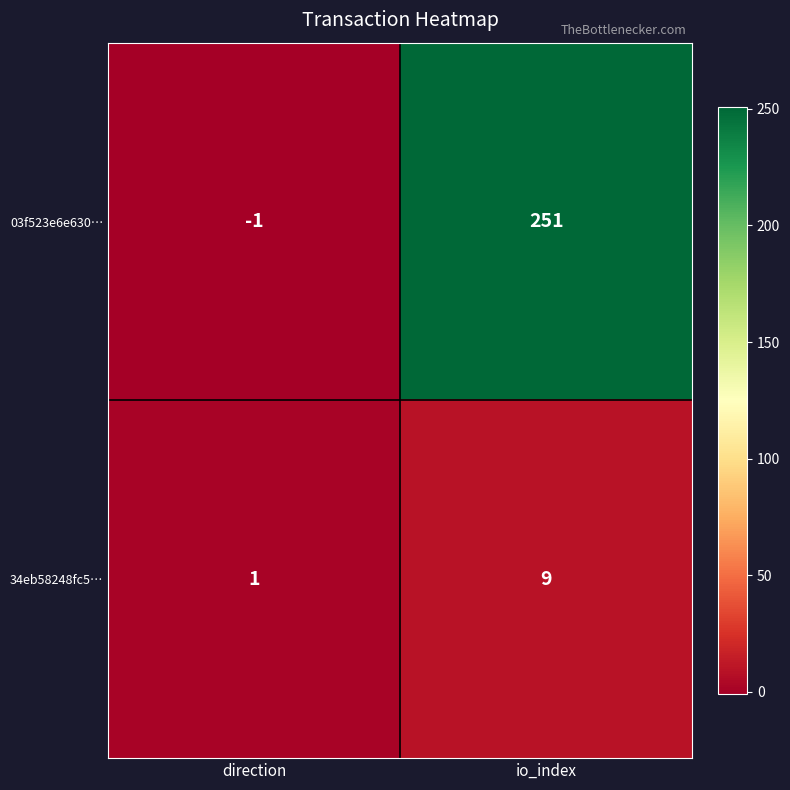

How many categories are shown in the chart?

2